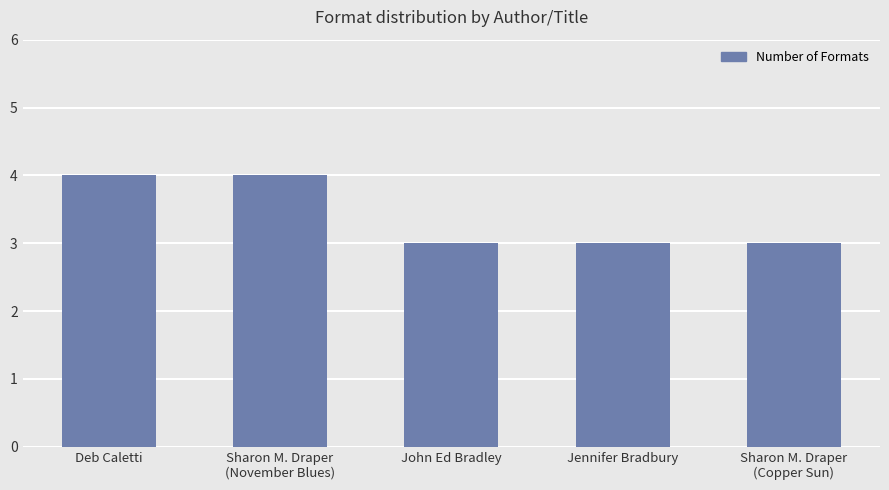

What is the maximum value shown in the chart?

4